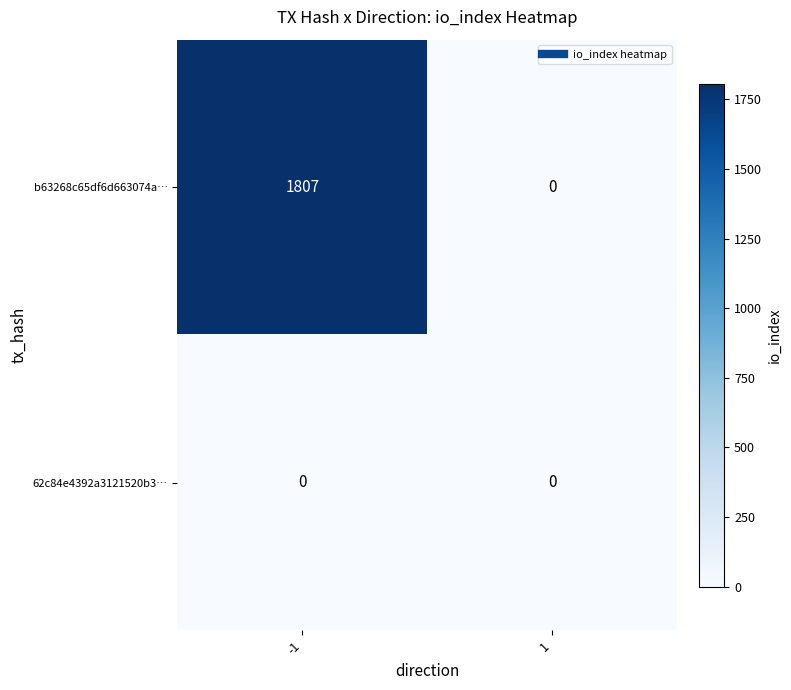

Which series has the largest total across all categories?

b63268c65df6d663074a…